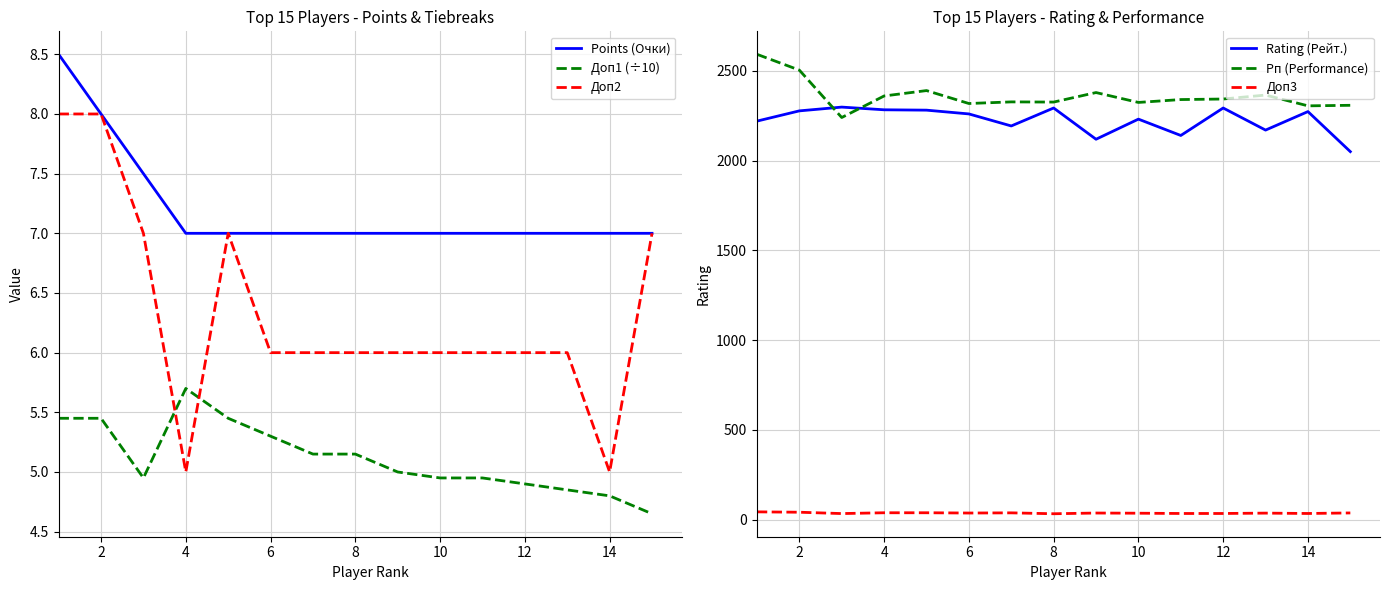

How many interior local peaks does the Доп3 series have?

3